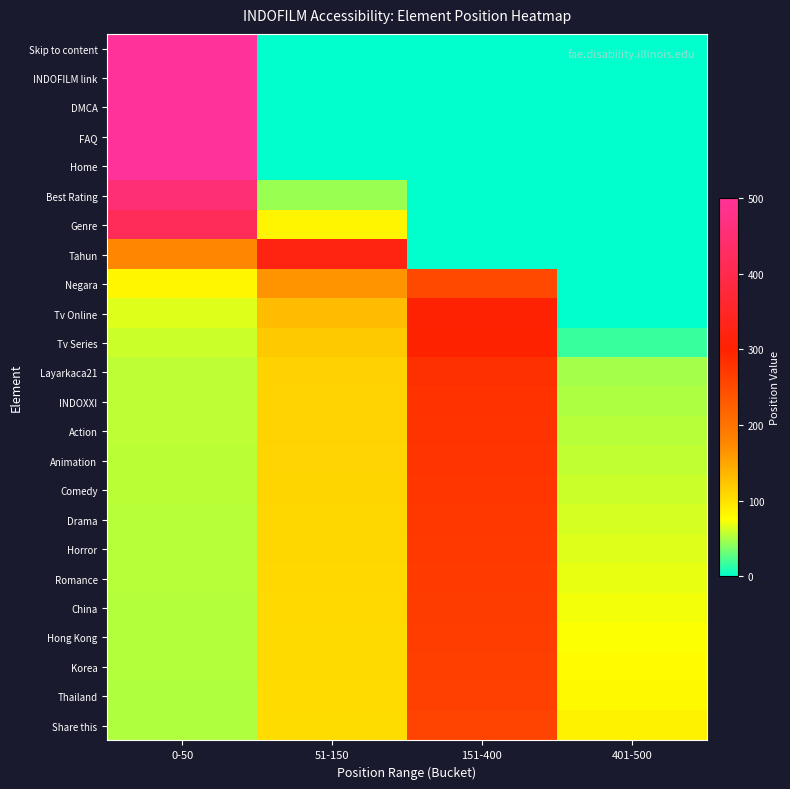

Which has a higher value, 401-500 or 51-150?

401-500